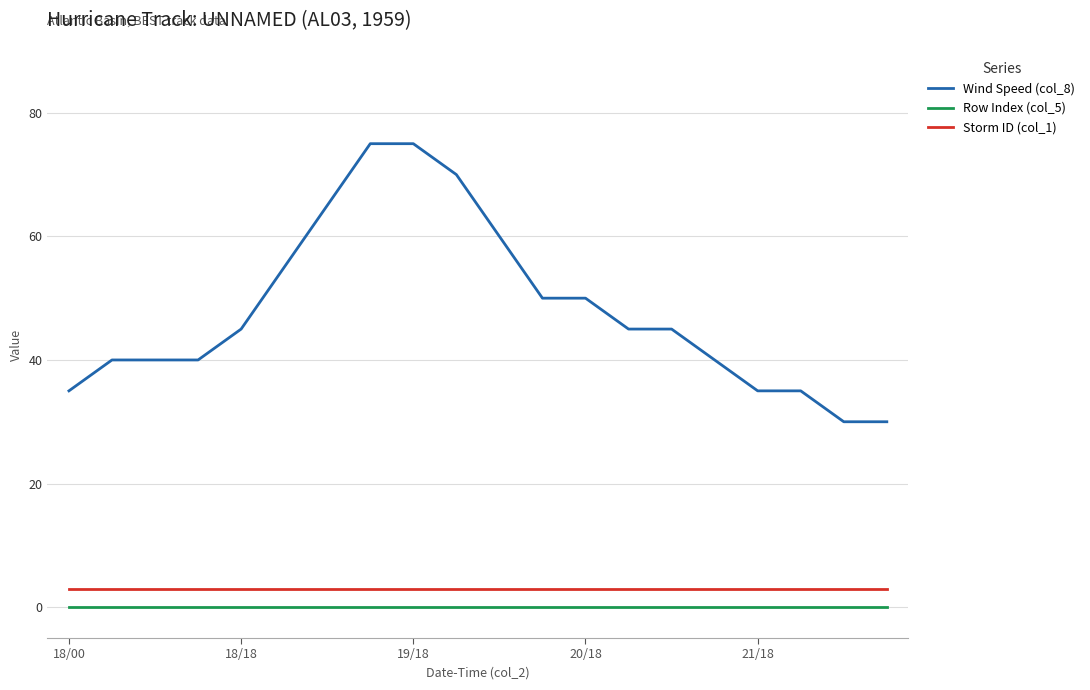

True or false: Row Index (col_5) and Storm ID (col_1) cross at least once.

False